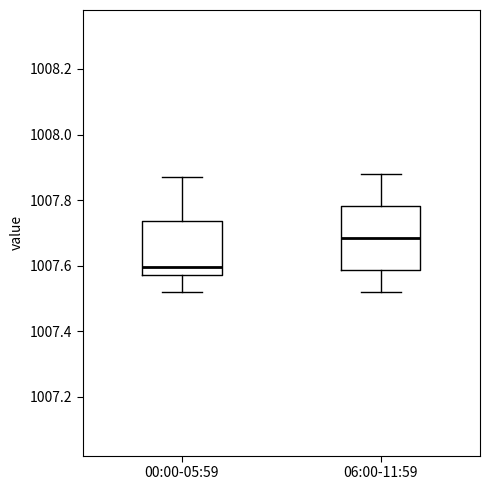

Reading left to right, read every box against the y-axis: the position of its median line, the range the box covers, and the ends of its whiskers. The values are not printed on the chart, so give them approximately, as read against the axis.

00:00-05:59: median 1007.60, box 1007.58 to 1007.74, whiskers 1007.52 to 1007.88
06:00-11:59: median 1007.68, box 1007.58 to 1007.78, whiskers 1007.52 to 1007.88